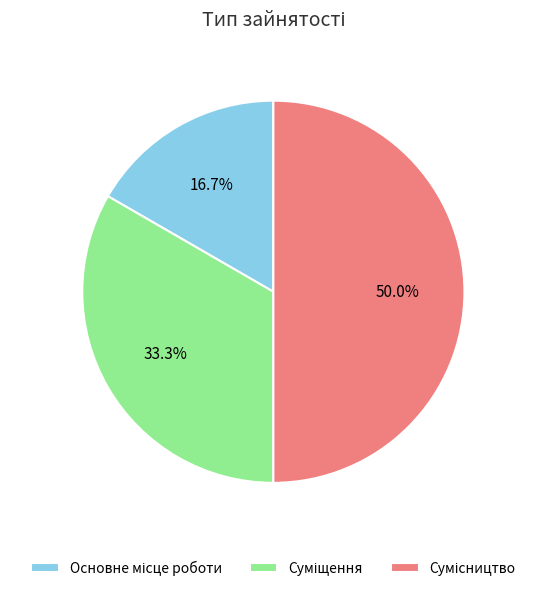

How many slices are in this pie chart?

3